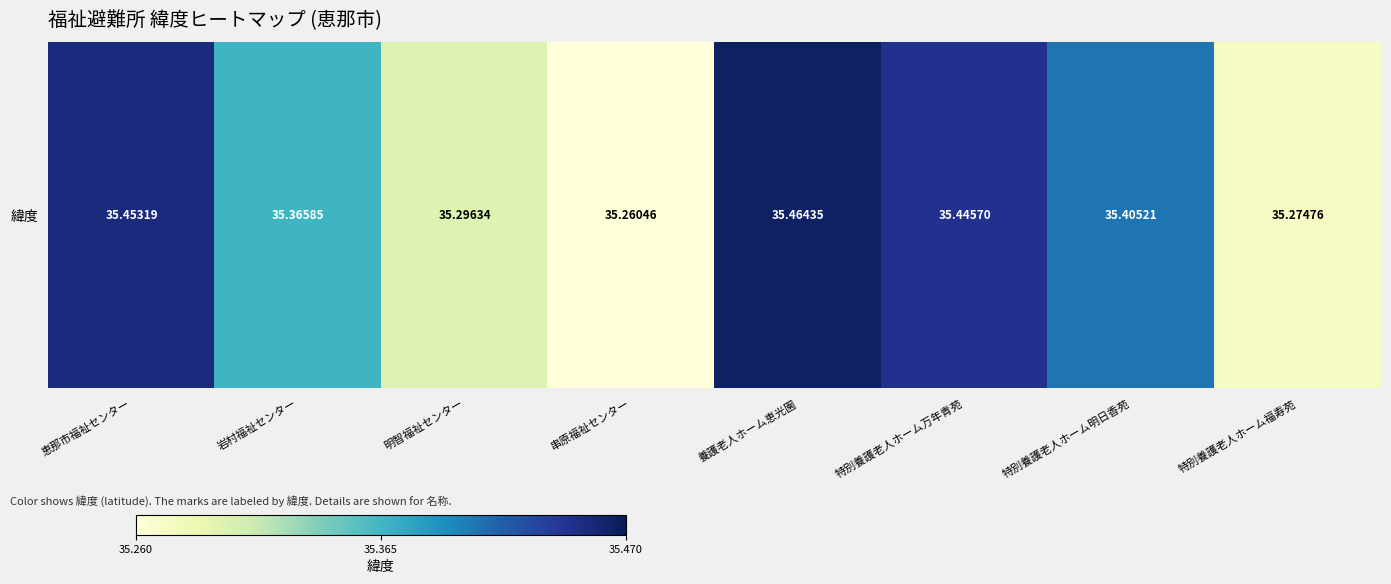

True or false: the data shows 51.6 at 養護老人ホーム恵光園.

False